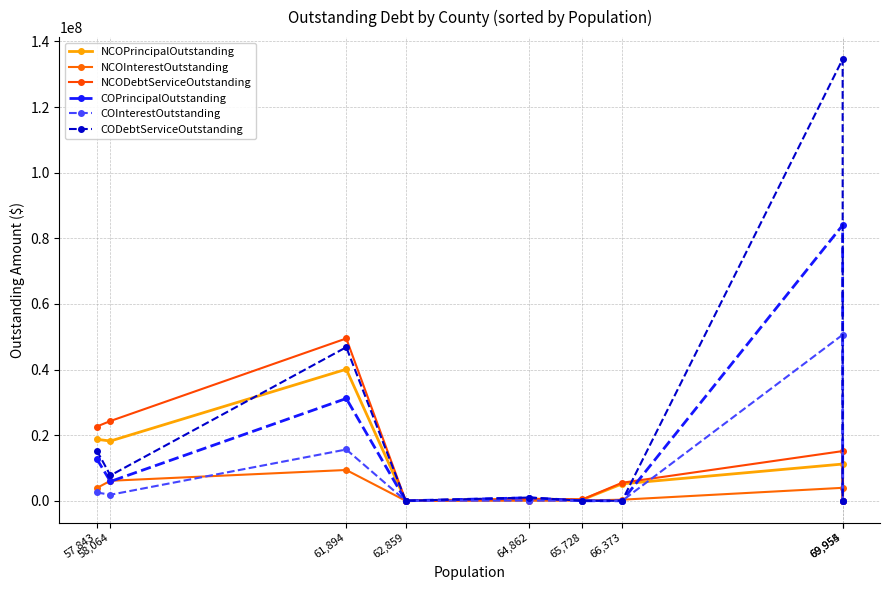

Which series has the widest spread of values?

CODebtServiceOutstanding